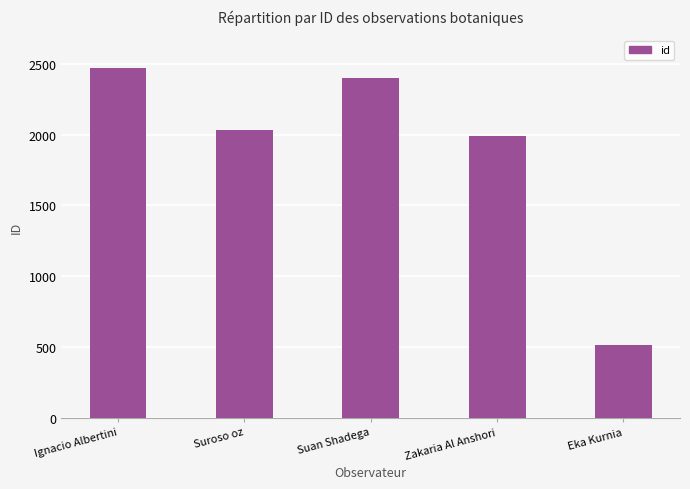

What is the value of the 4th bar from the left?

1991